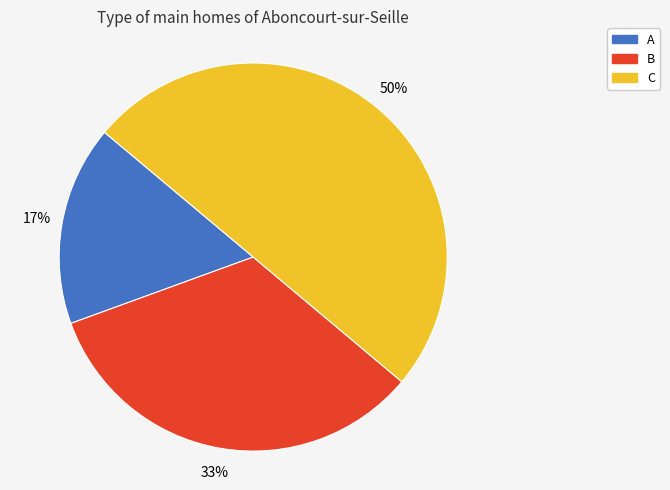

Between B and C, which is larger?

C